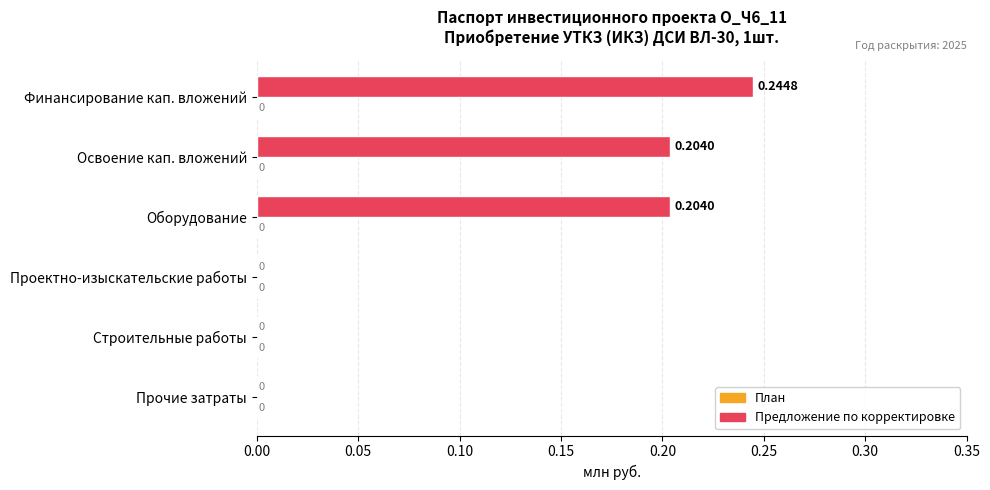

Count the number of categories in the chart.

6